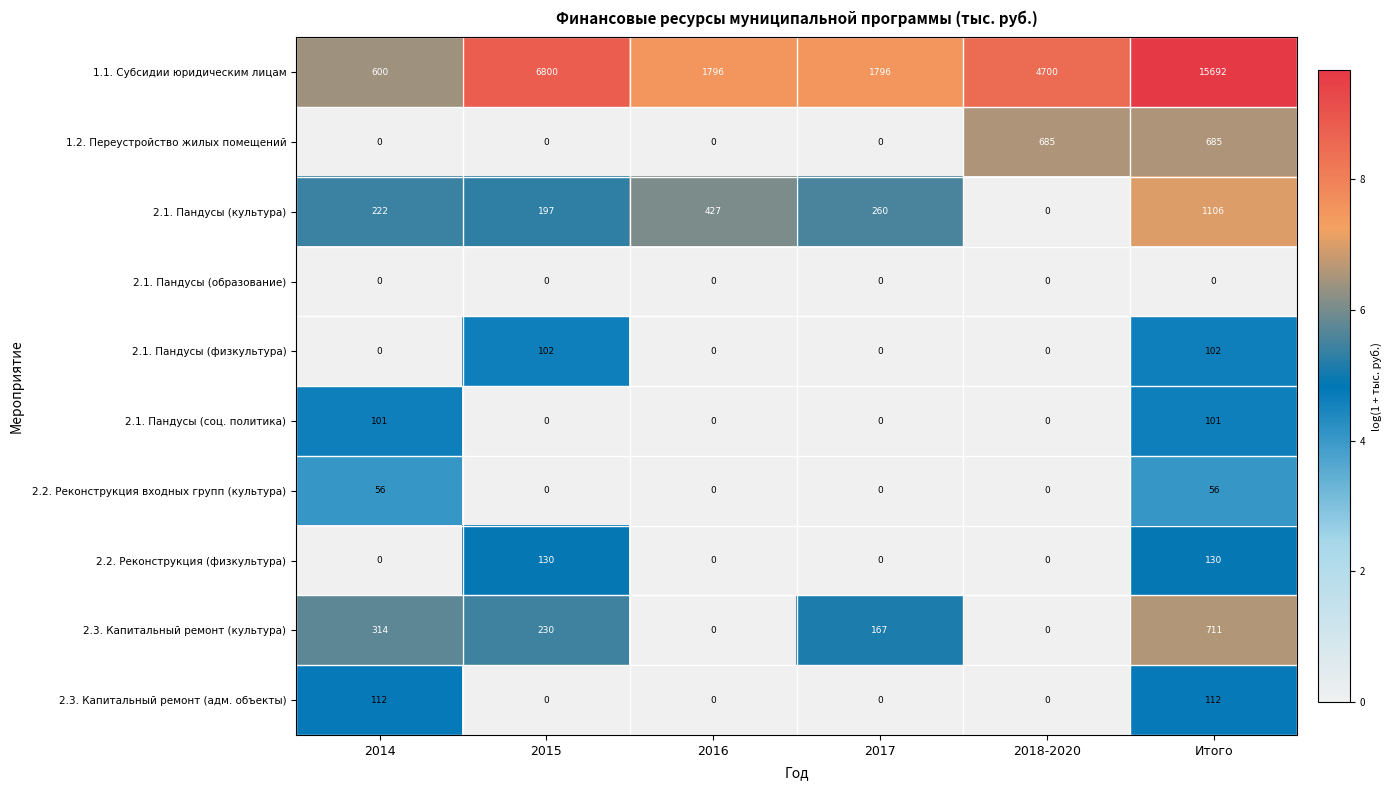

What is the difference between the maximum and minimum values in the 2.1. Пандусы (физкультура) series?

102